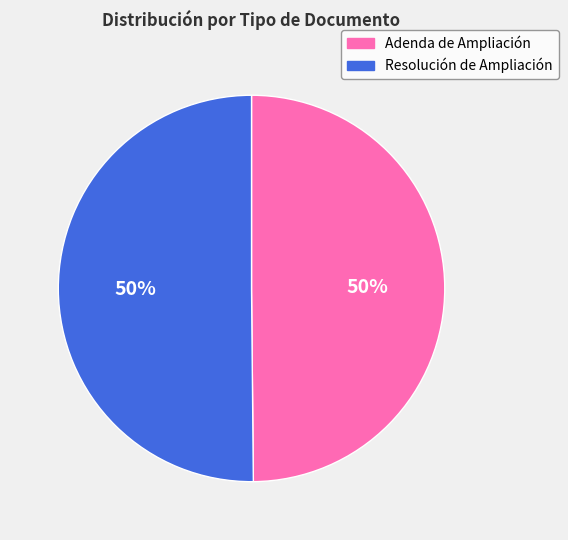

To the nearest percent, what is the combined percentage of Resolución de Ampliación and Adenda de Ampliación?

100%